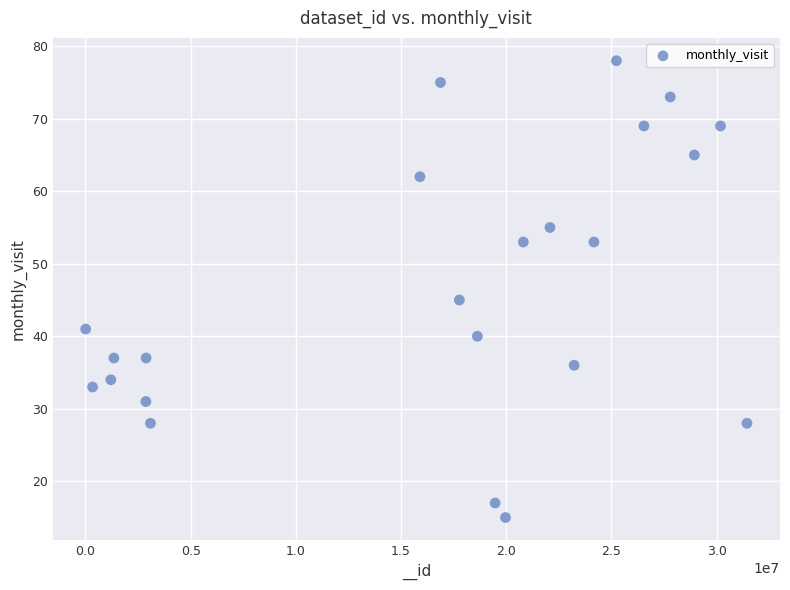

What is the range of Y values (max minus min)?

63